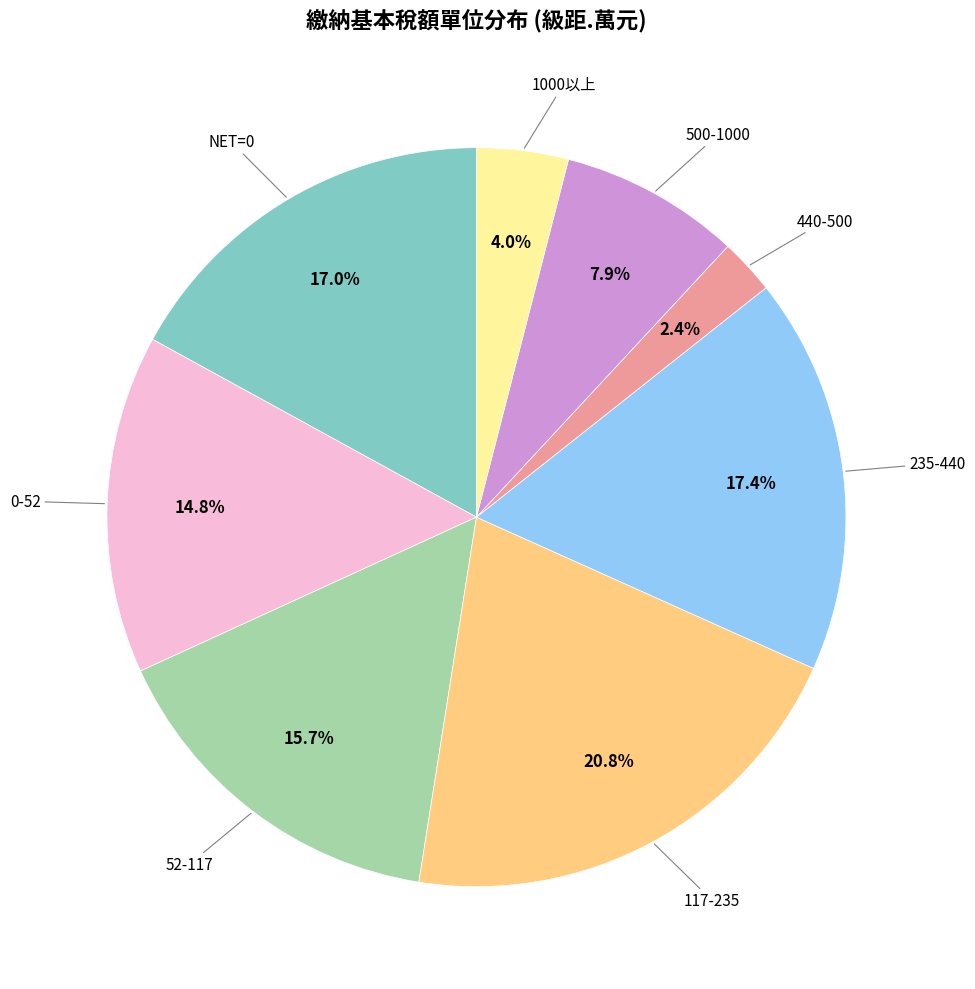

Does any single category account for the majority?

No